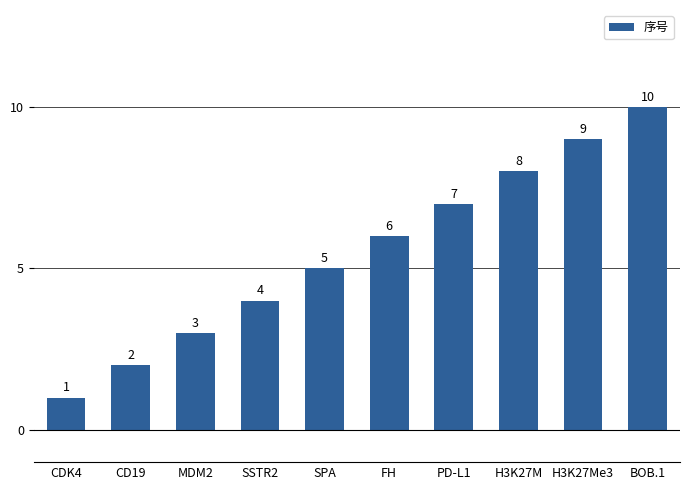

Read the value at FH.

6